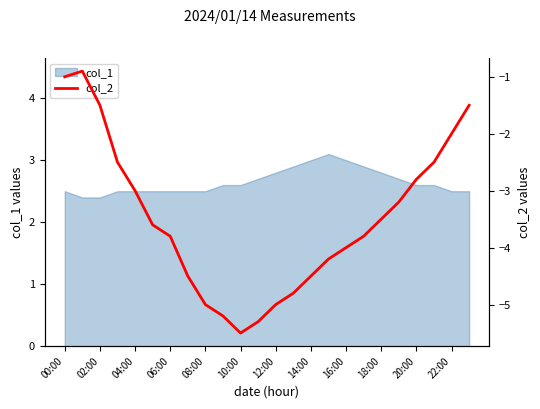

What is the difference between the maximum and minimum values?

4.6